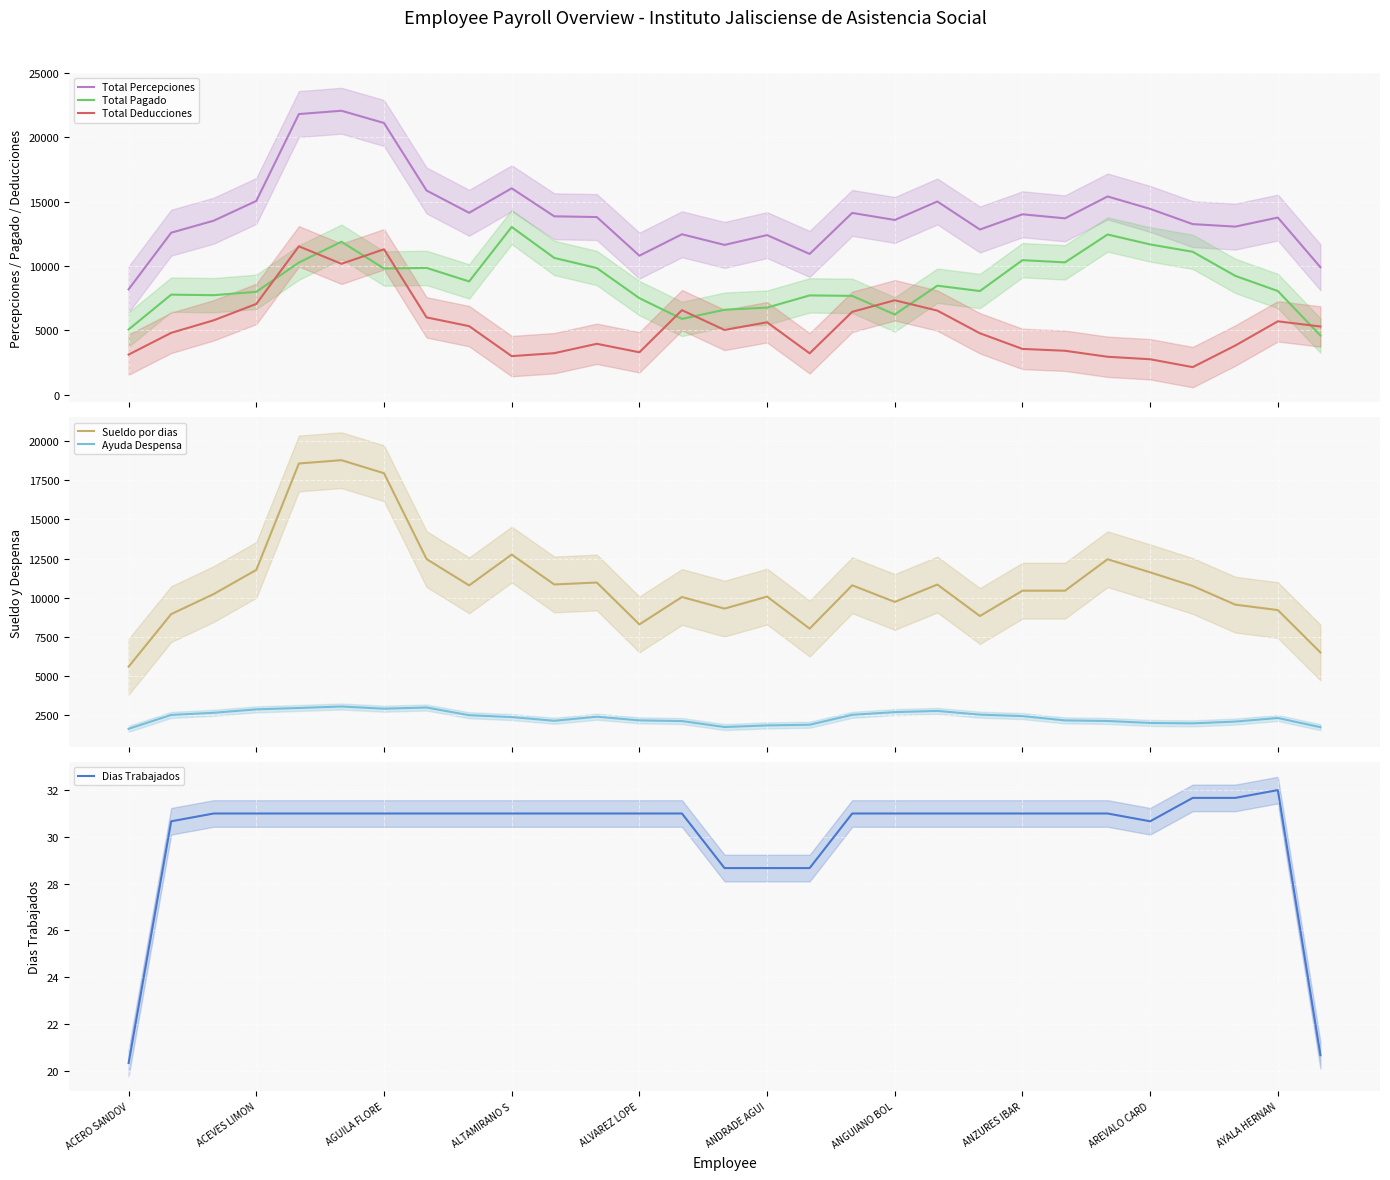

What is the maximum value for Total Percepciones?

22070.3